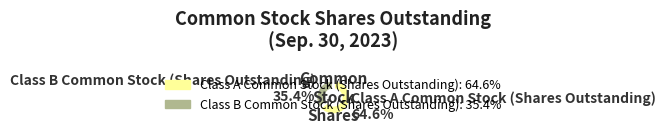

Combined, do Class B Common Stock (Shares Outstanding) and Class A Common Stock (Shares Outstanding) account for over 50%?

Yes